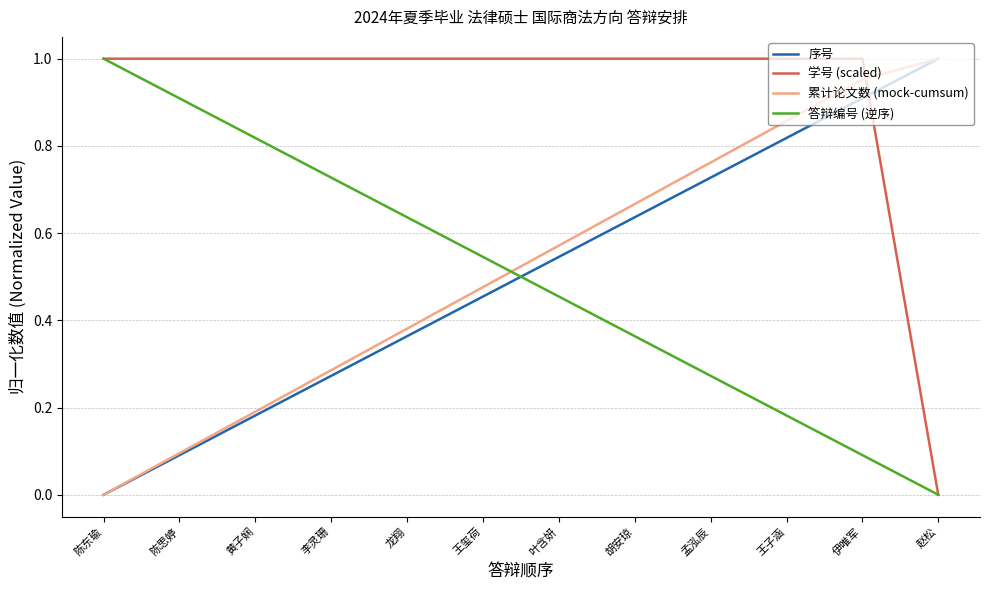

What is the total value across all series at 叶含妍?

2.6